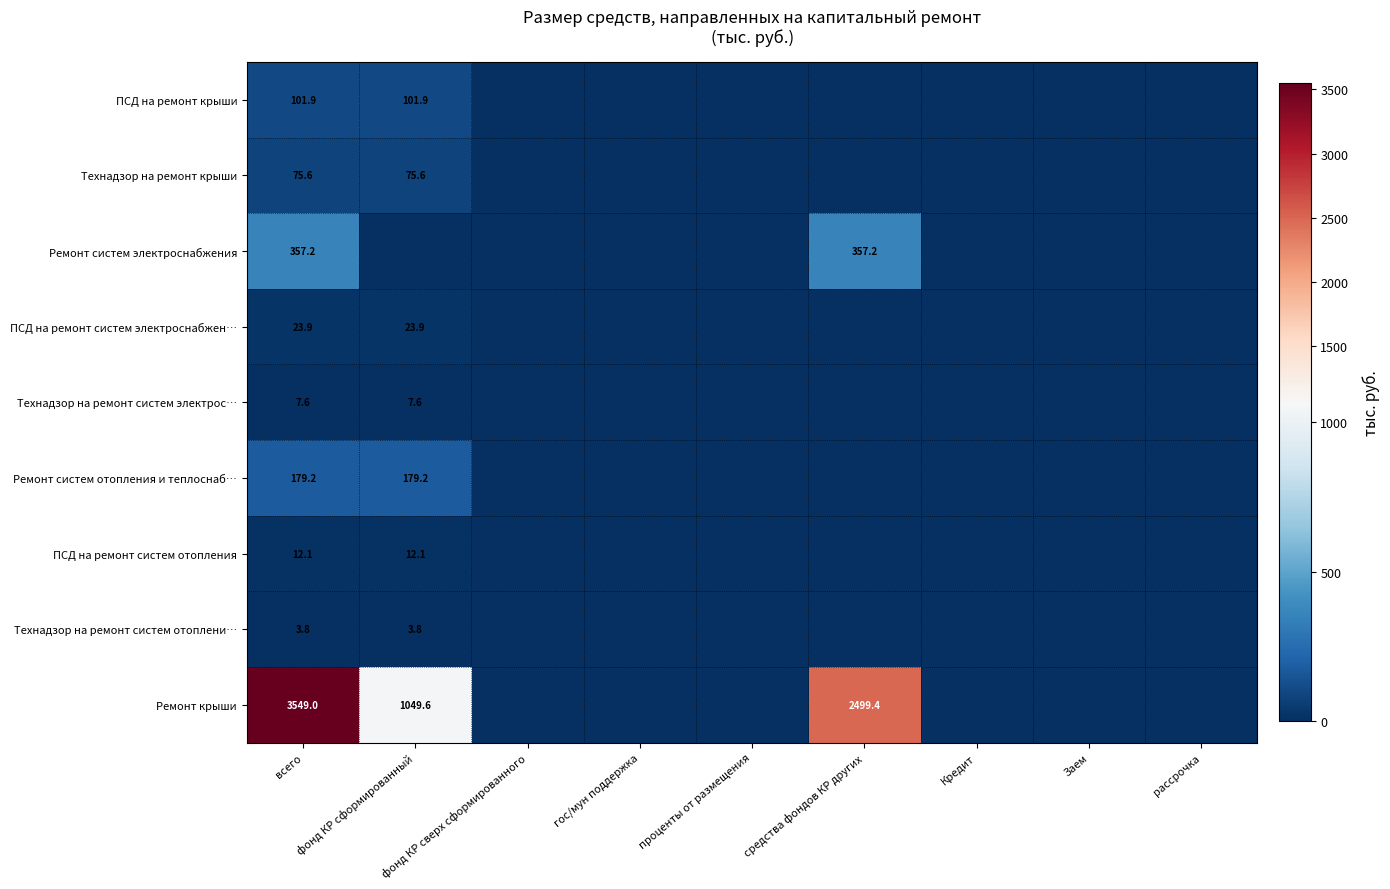

Is it true that ПСД на ремонт систем отопления equals 12.1 at всего?

True